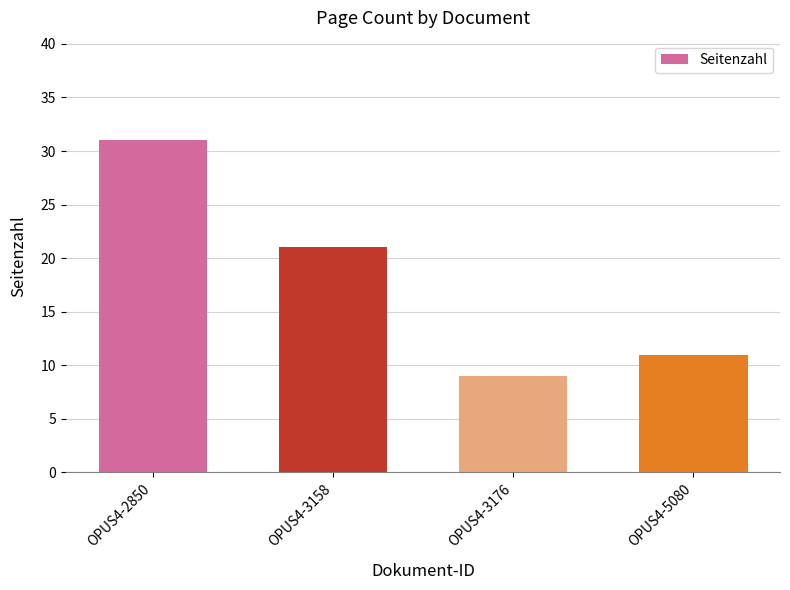

Is it true that the value at OPUS4-3158 is 21?

True